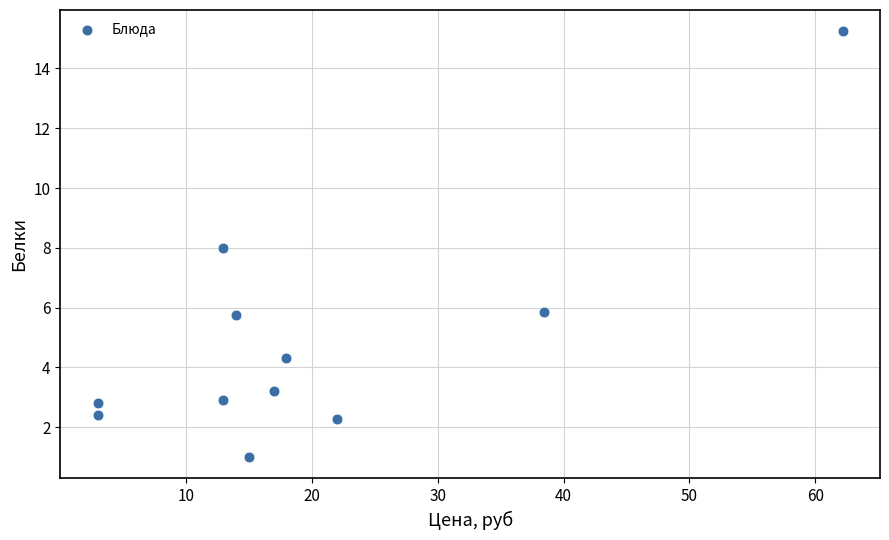

What is the range of Y values (max minus min)?

14.2